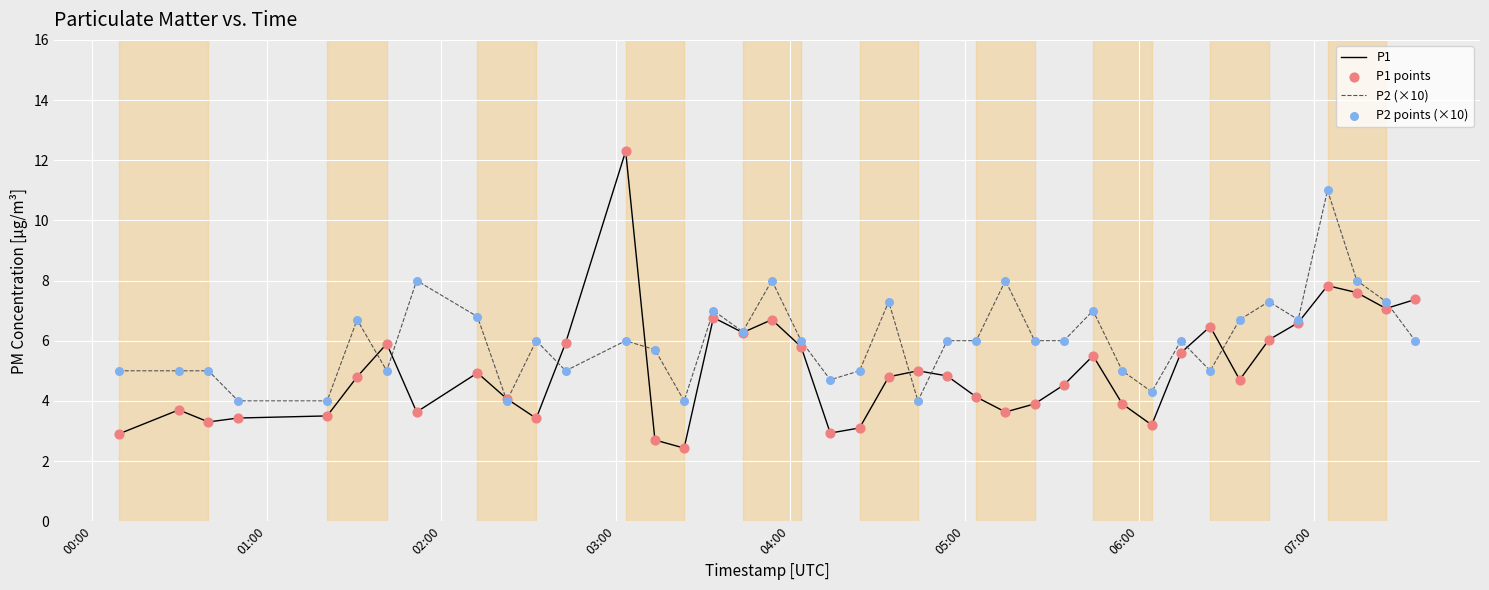

Which series has the largest total across all categories?

P2 (×10)